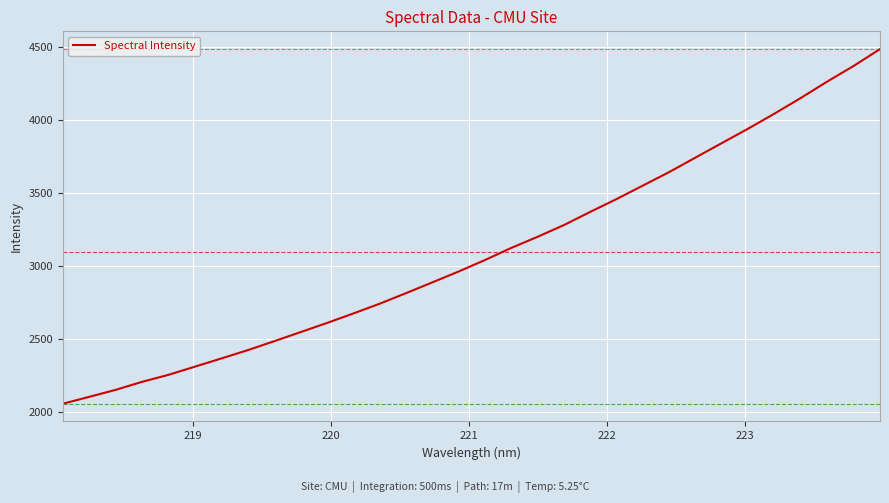

What is the smallest value displayed?

2056.1